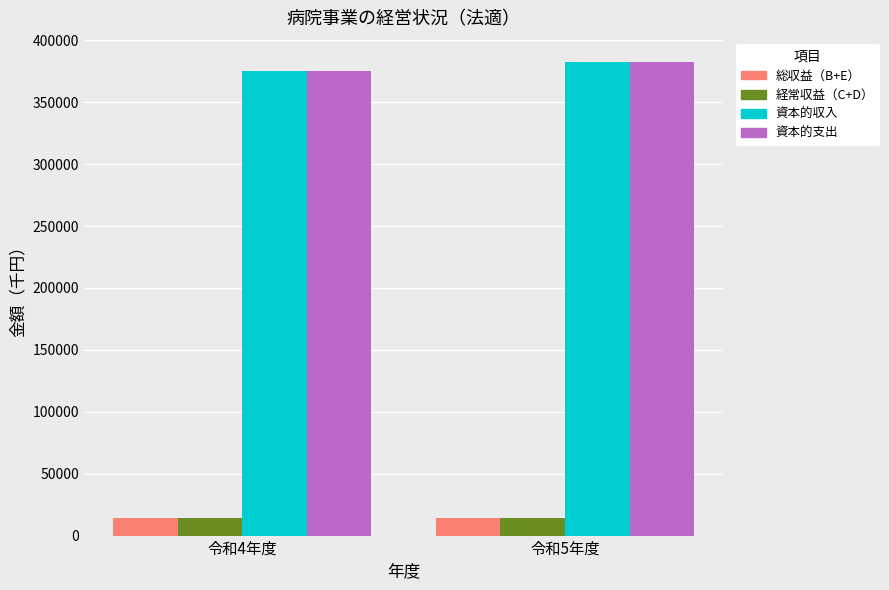

Is the value of 経常収益（C+D） at 令和5年度 greater than the value of 資本的収入 at 令和4年度?

No